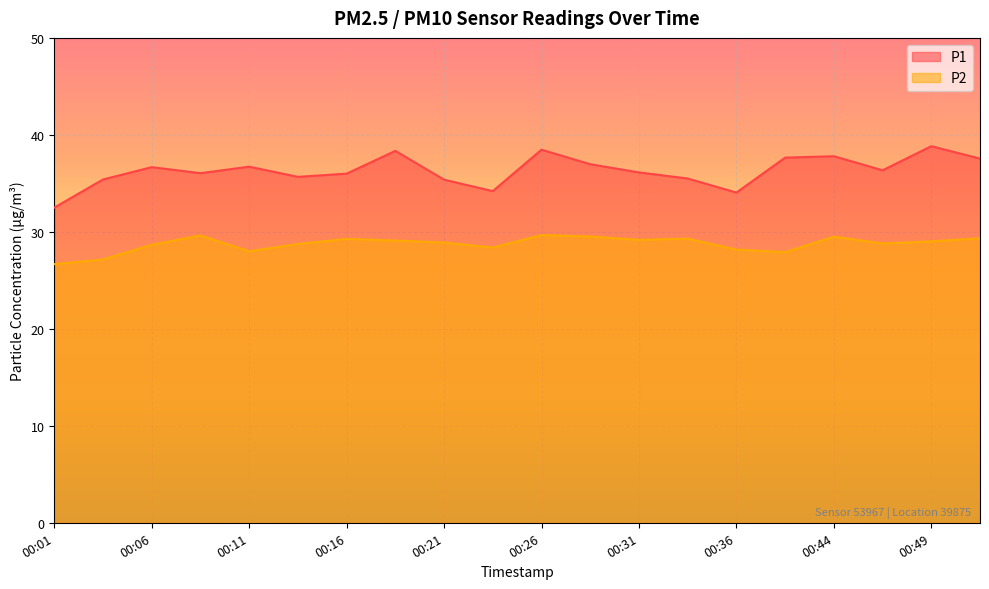

How many lines are shown in the chart?

2